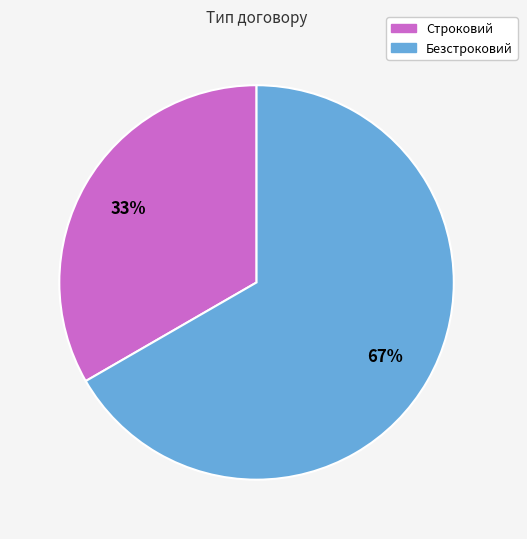

What is the ratio of the value at Строковий to the value at Безстроковий?

0.5